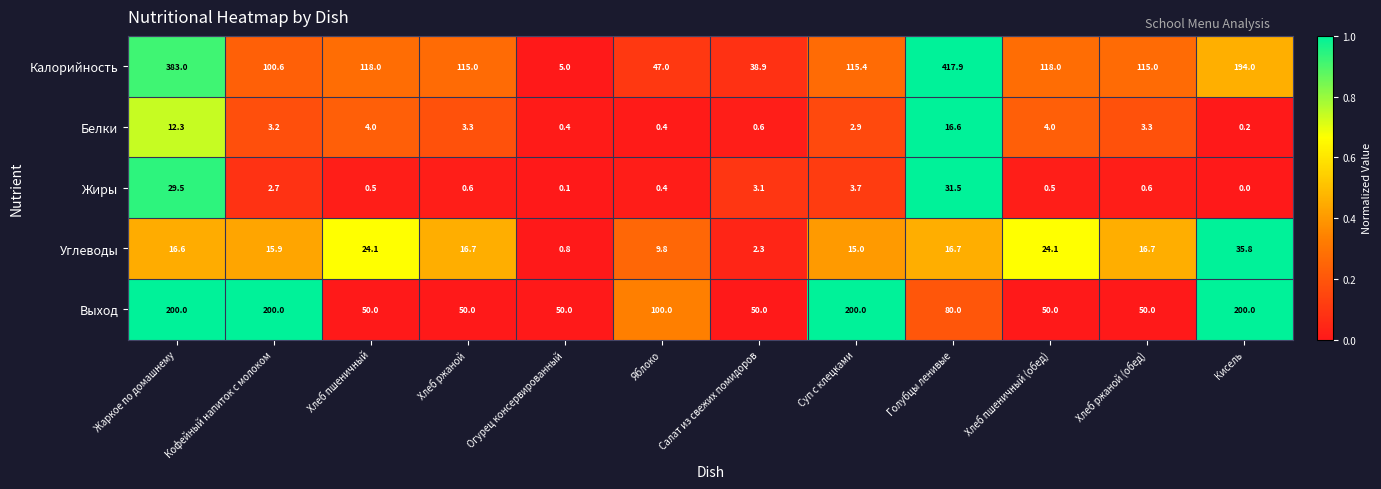

At how many categories does at least one series exceed 0?

12